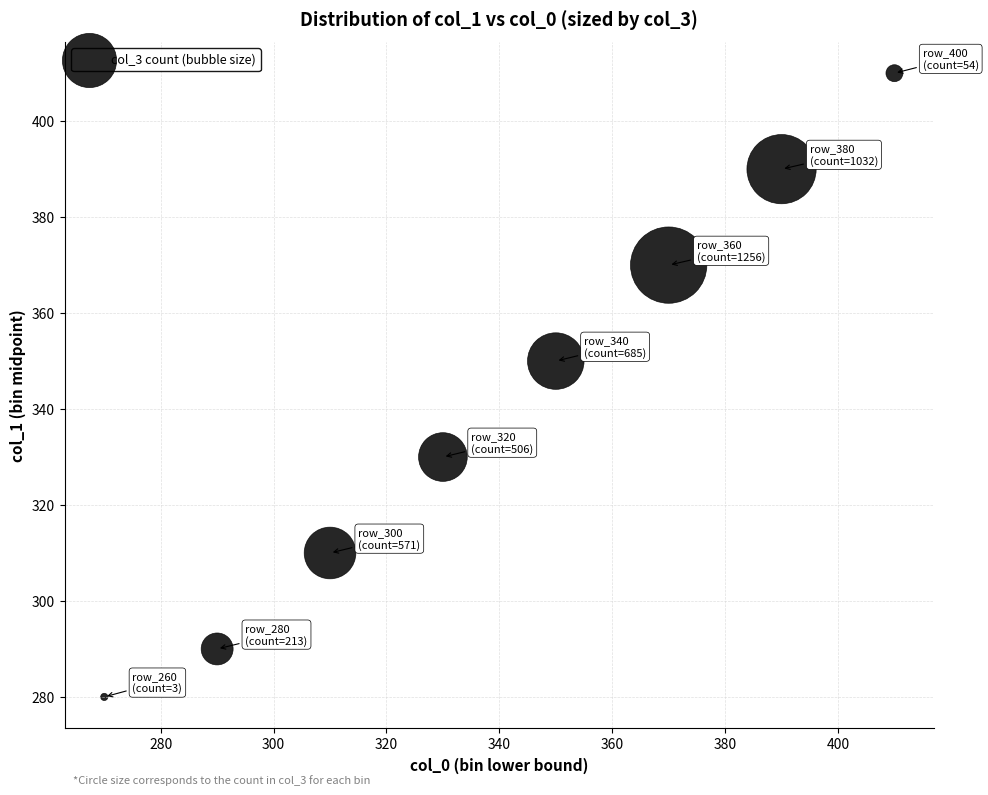

What Y value in the scatter plot is closest to 345?

350